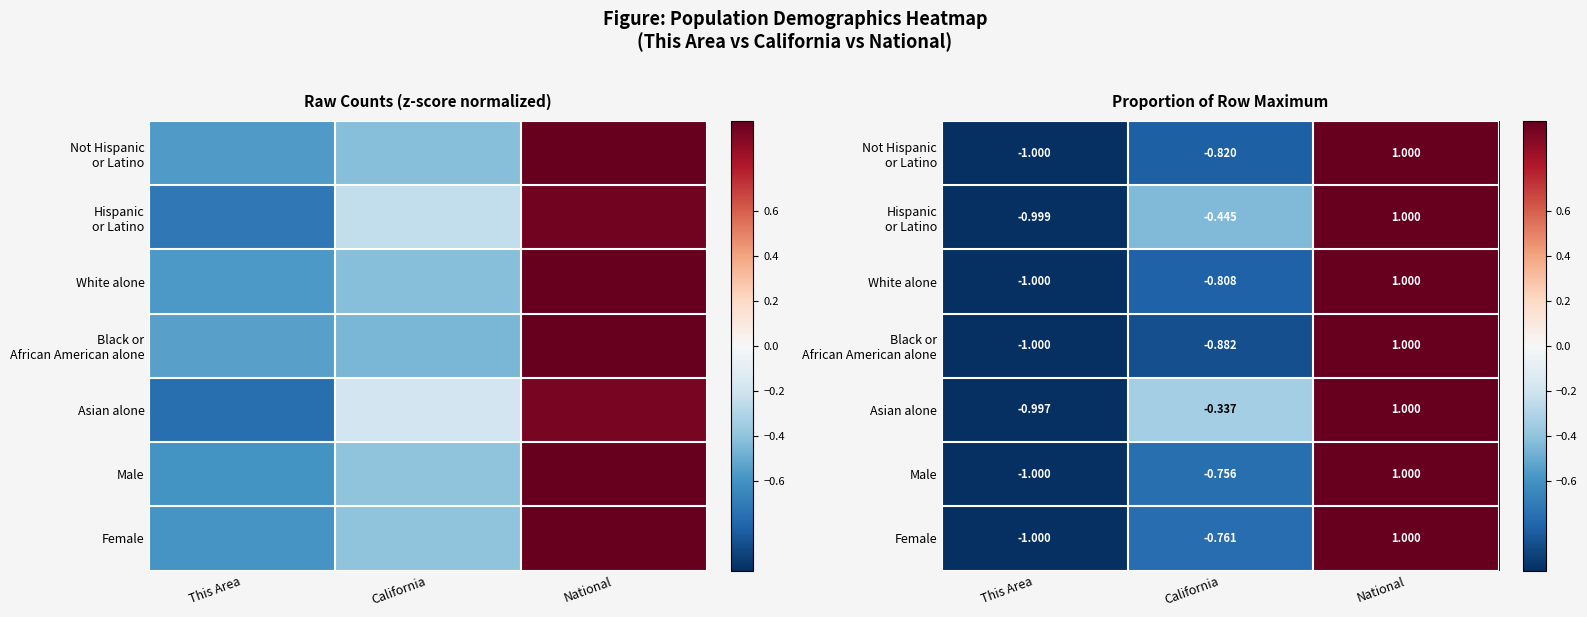

What is the sum of all Female values?

-0.8